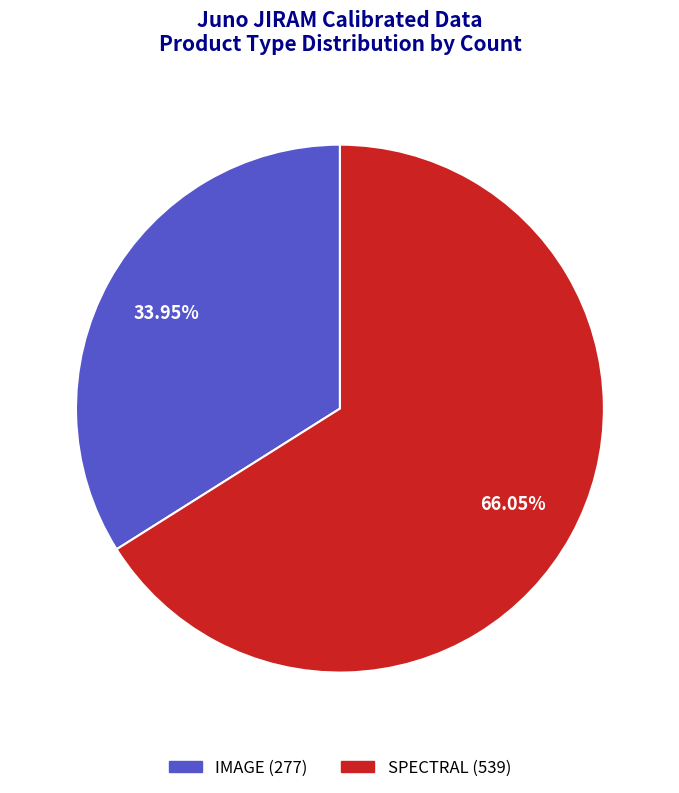

Which slice is the smallest?

IMAGE